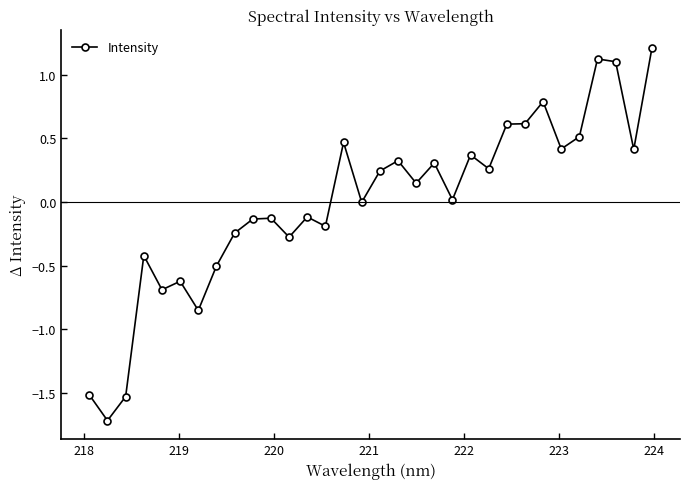

What is the difference between the maximum and minimum values?

2.9